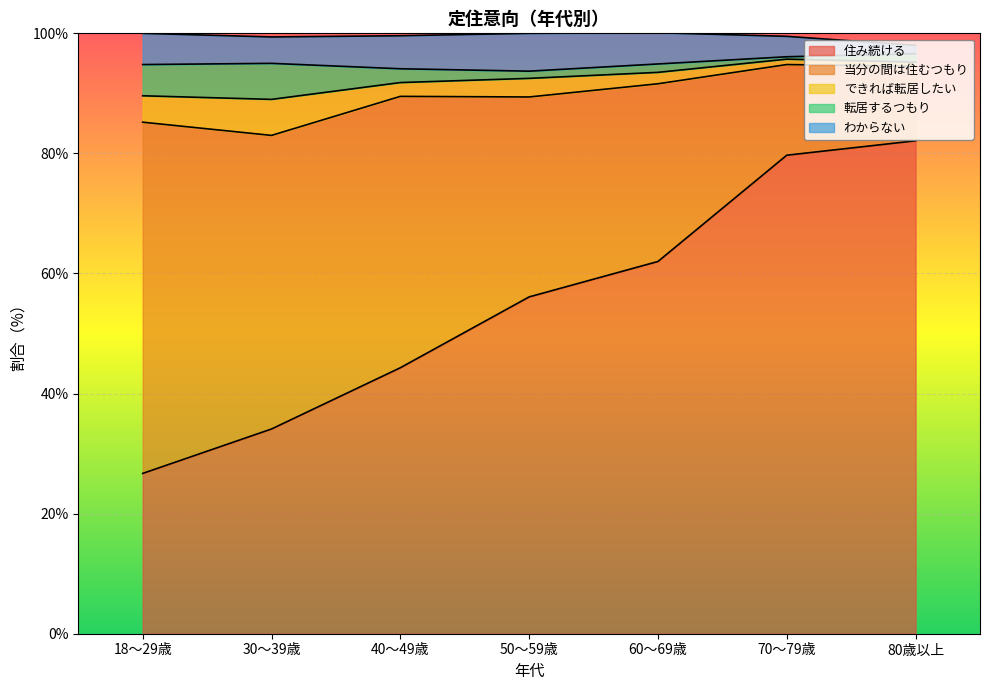

What is the highest value of the 当分の間は住むつもり series?

58.5